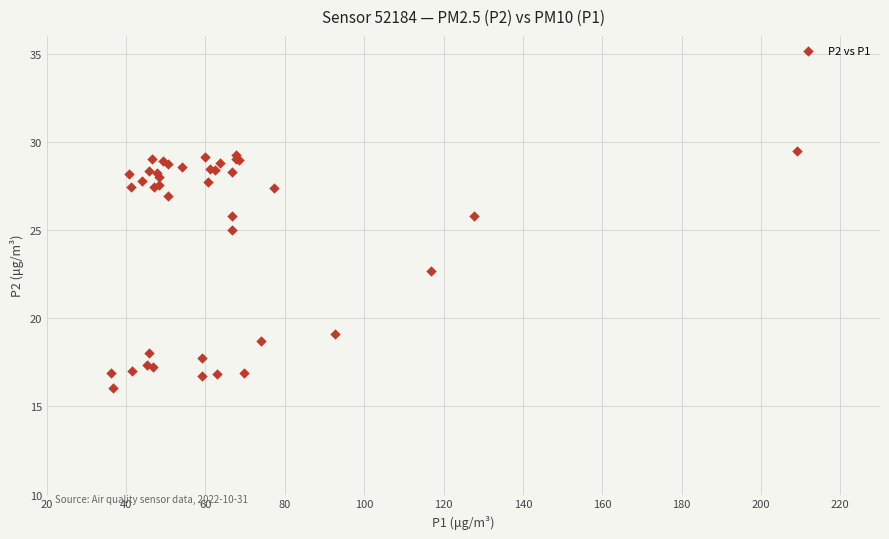

What Y value in the scatter plot is closest to 22?

22.7